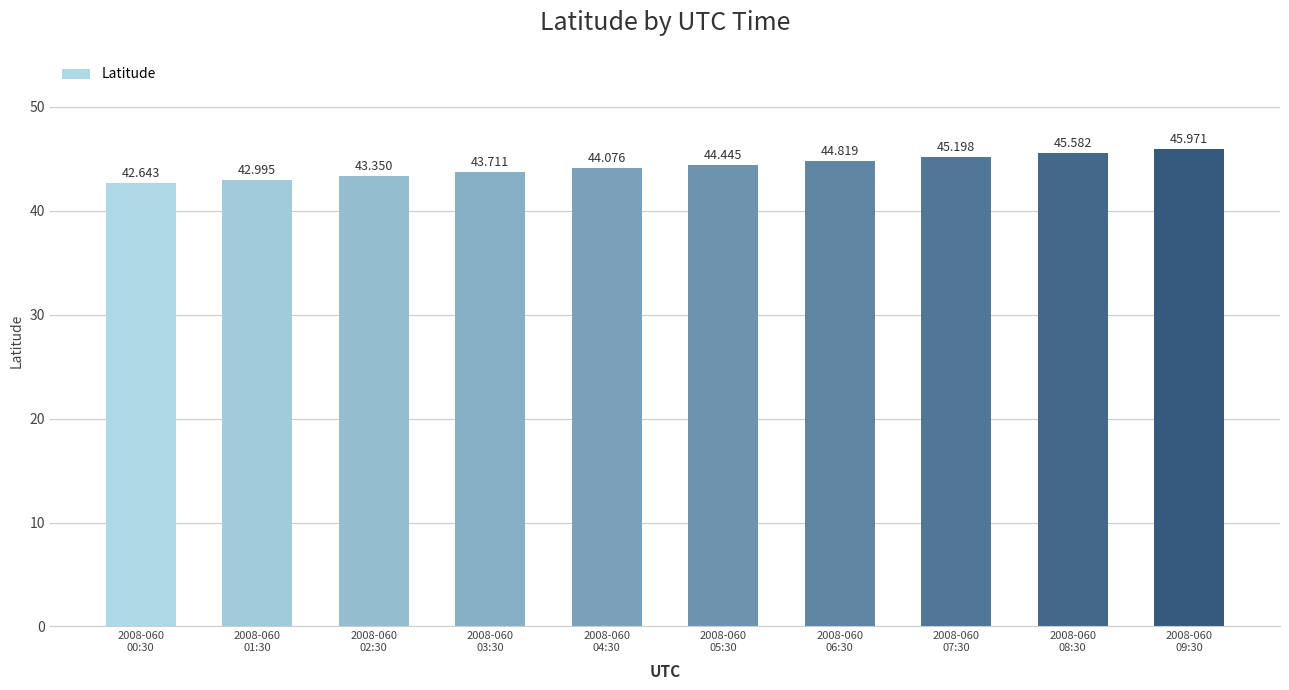

Which has a higher value, 2008-060
07:30 or 2008-060
06:30?

2008-060
07:30